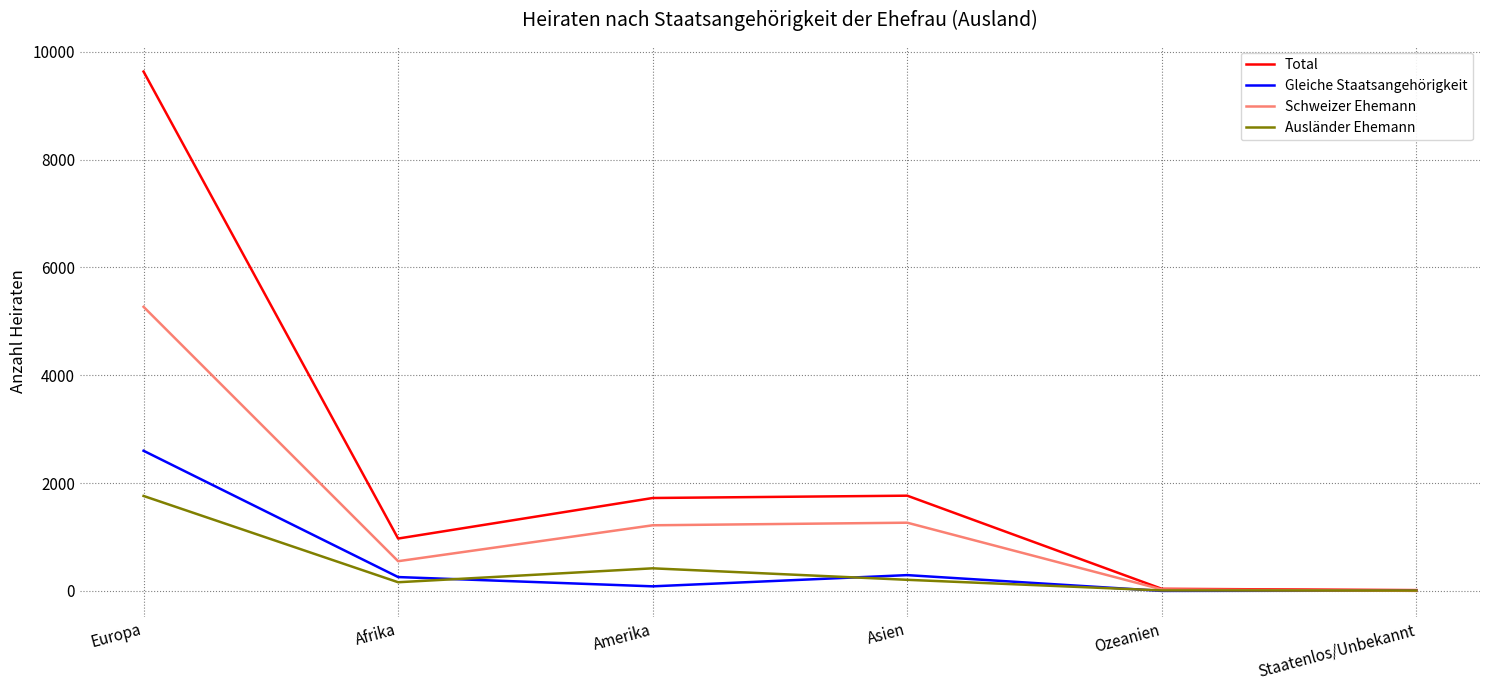

Which series has the widest spread of values?

Total